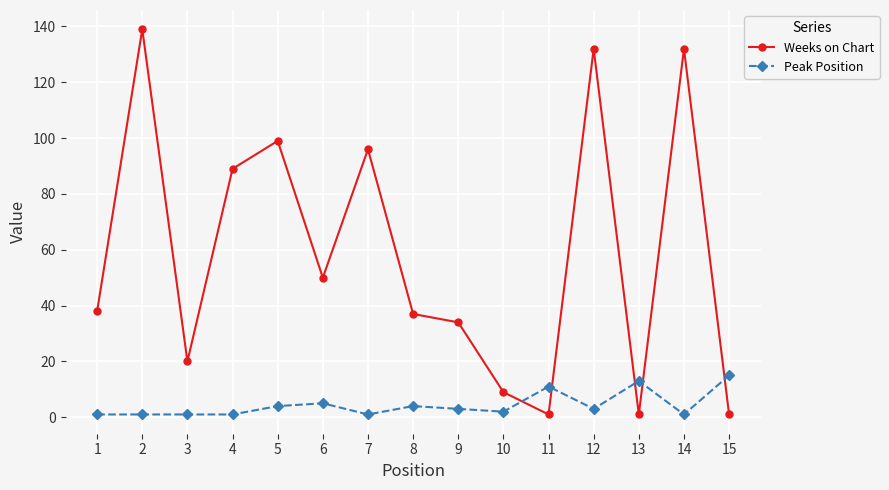

Reading left to right, what are all the values shown in this chart?

Weeks on Chart: 1=38	2=139	3=20	4=89	5=99	6=50	7=96	8=37	9=34	10=9	11=1	12=132	13=1	14=132	15=1
Peak Position: 1=1	2=1	3=1	4=1	5=4	6=5	7=1	8=4	9=3	10=2	11=11	12=3	13=13	14=1	15=15